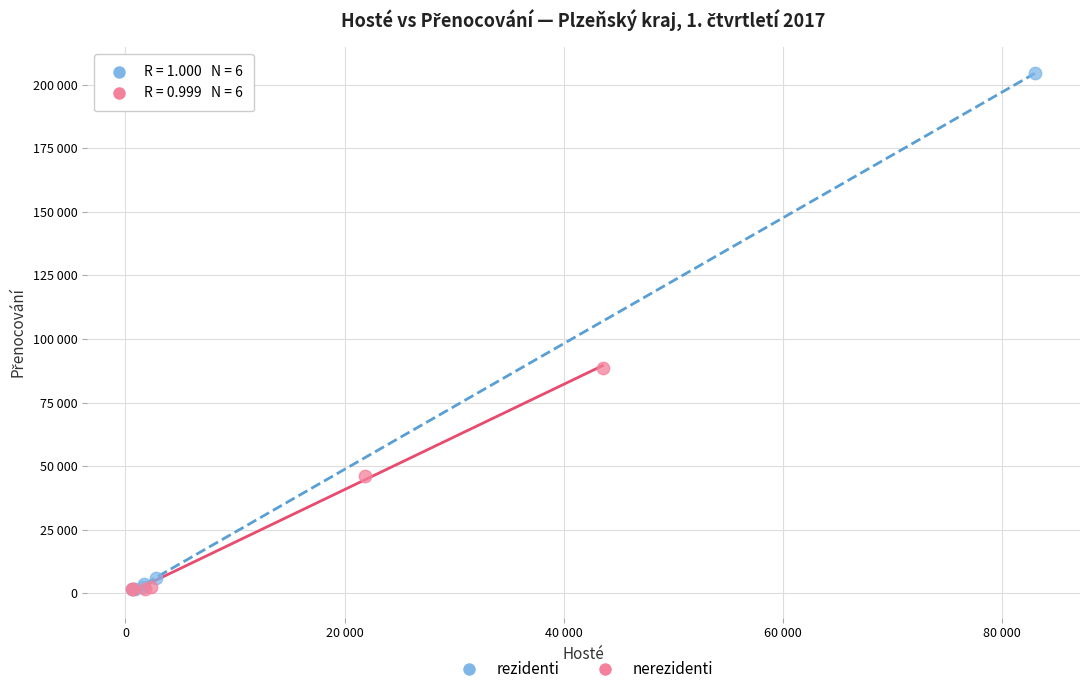

What are all the series names shown in the legend?

rezidenti, nerezidenti